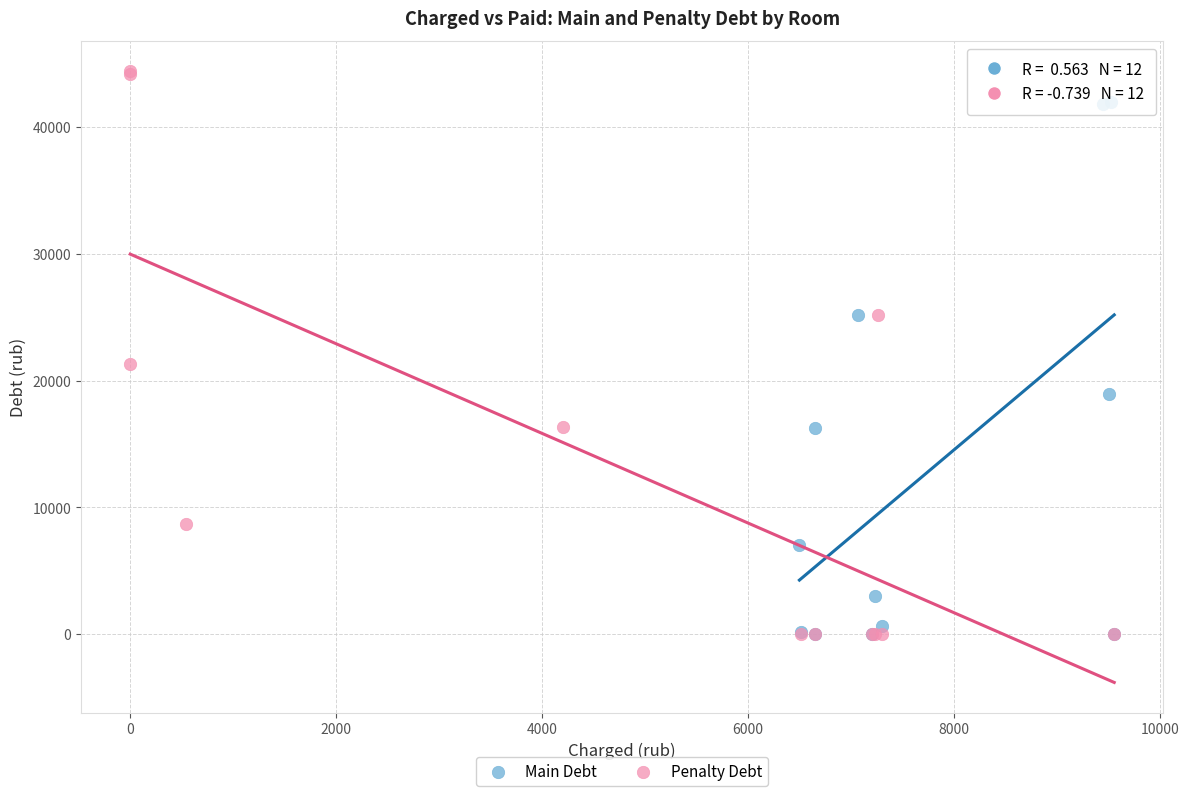

Which series has the widest spread of Y values?

Penalty Debt